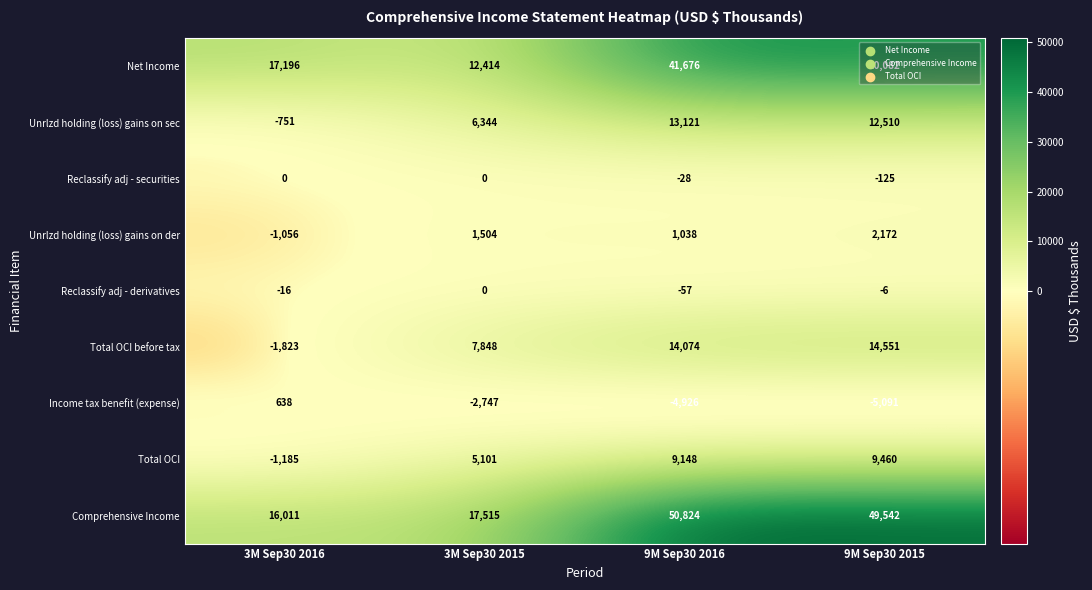

Where does the Comprehensive Income series first go above 49542?

9M Sep30 2016